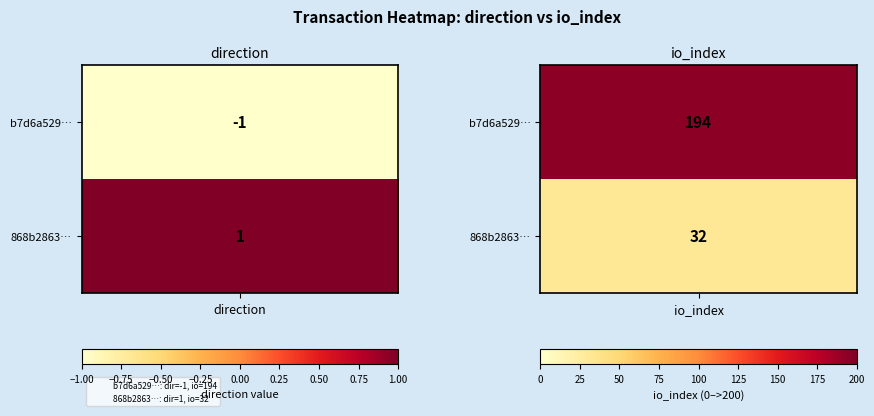

The value of 868b286317a617f7899c7959e867286c01408b4 at 1 is 32. True or false?

True